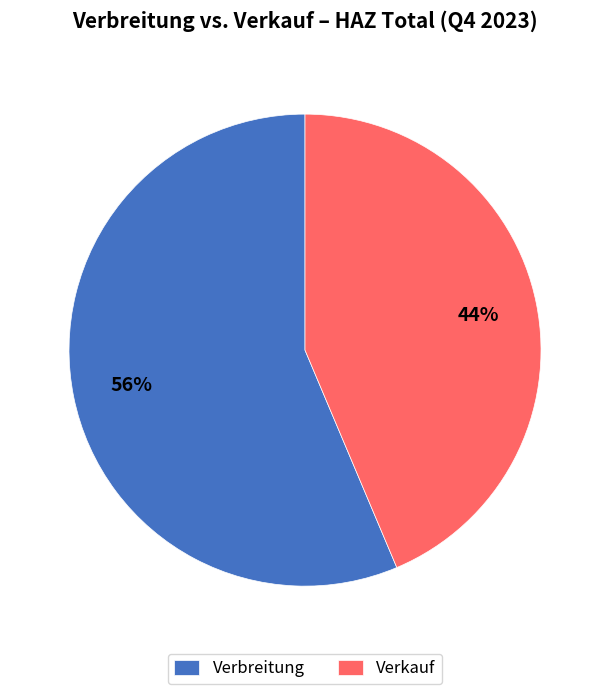

Is there any slice that represents more than half of the pie?

Yes